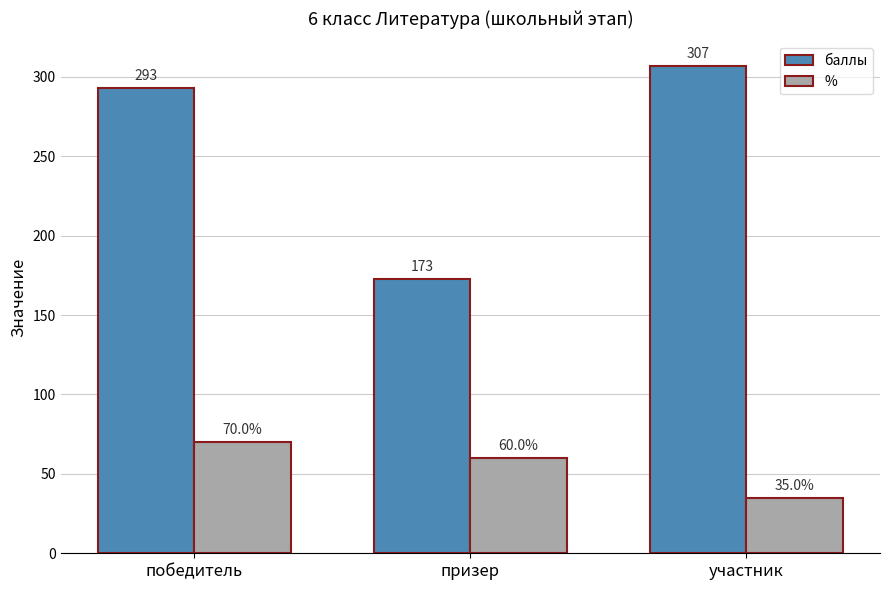

Which series has the widest spread of values?

баллы